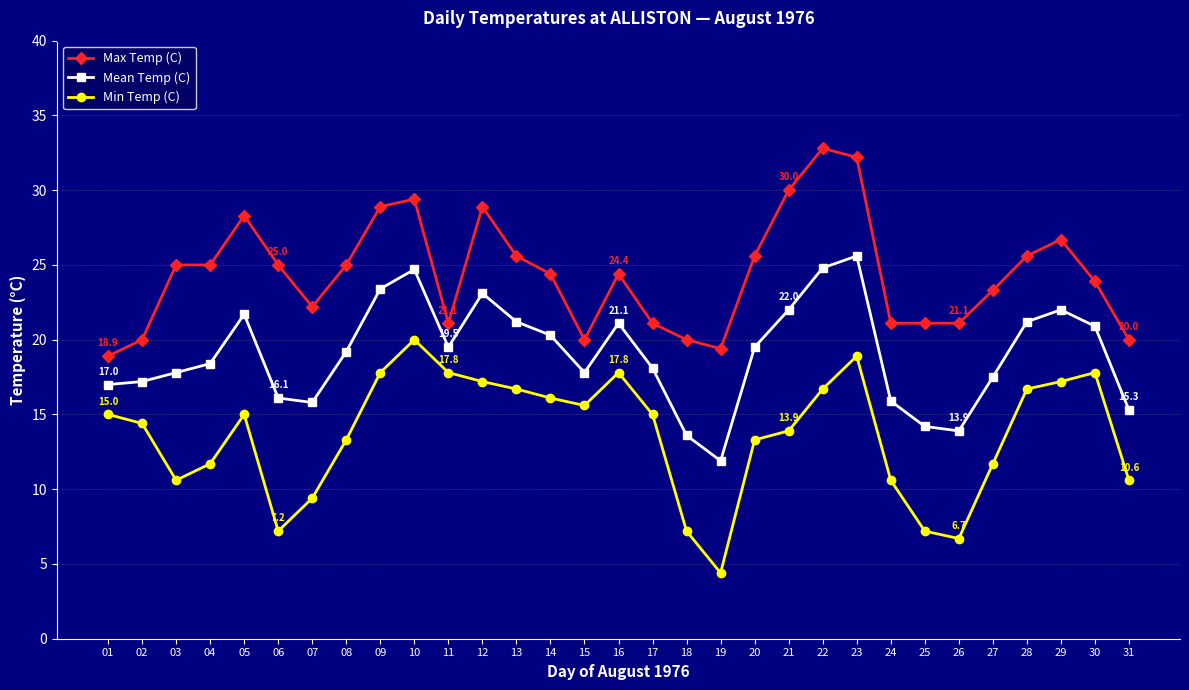

Between 07 and 31, which series saw the biggest shift?

Max Temp (C)